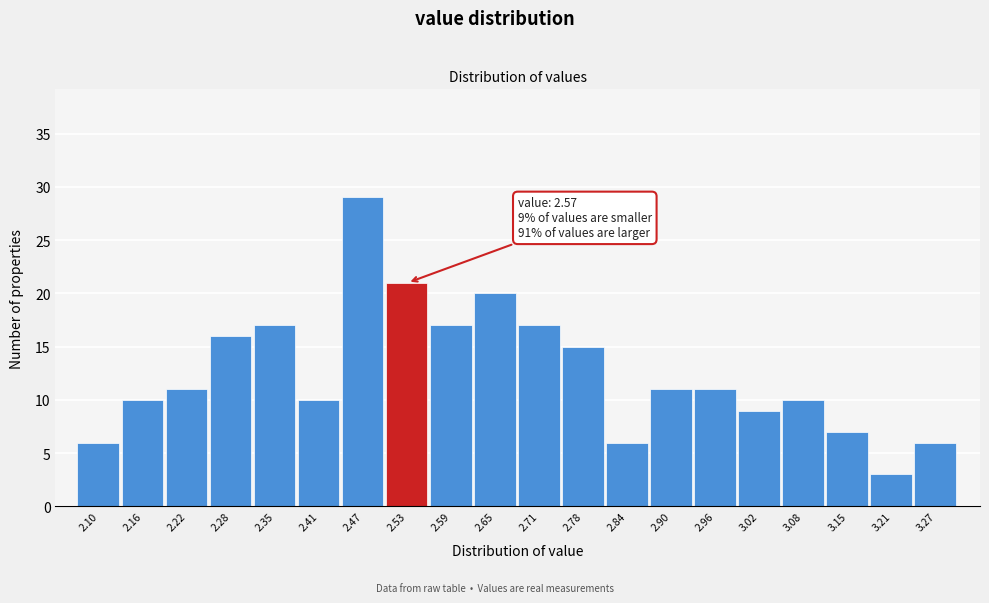

Reading left to right, transcribe all the data shown in this chart.

6	10	11	16	17	10	29	21	17	20	17	15	6	11	11	9	10	7	3	6